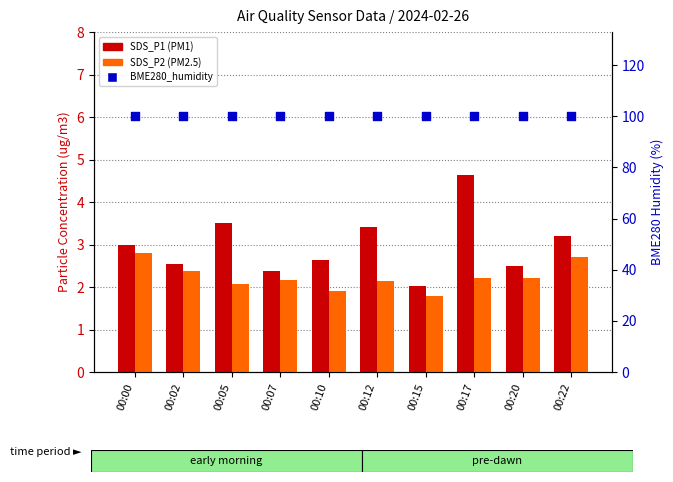

At which category is the sum across all series the highest?

00:17